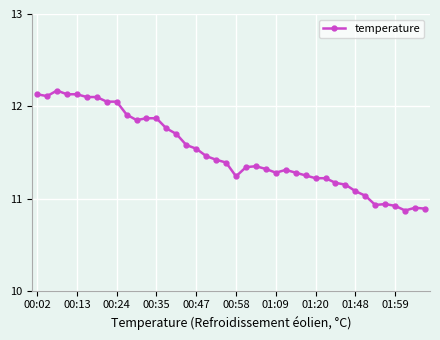

What is the difference between the maximum and second lowest values?

1.3